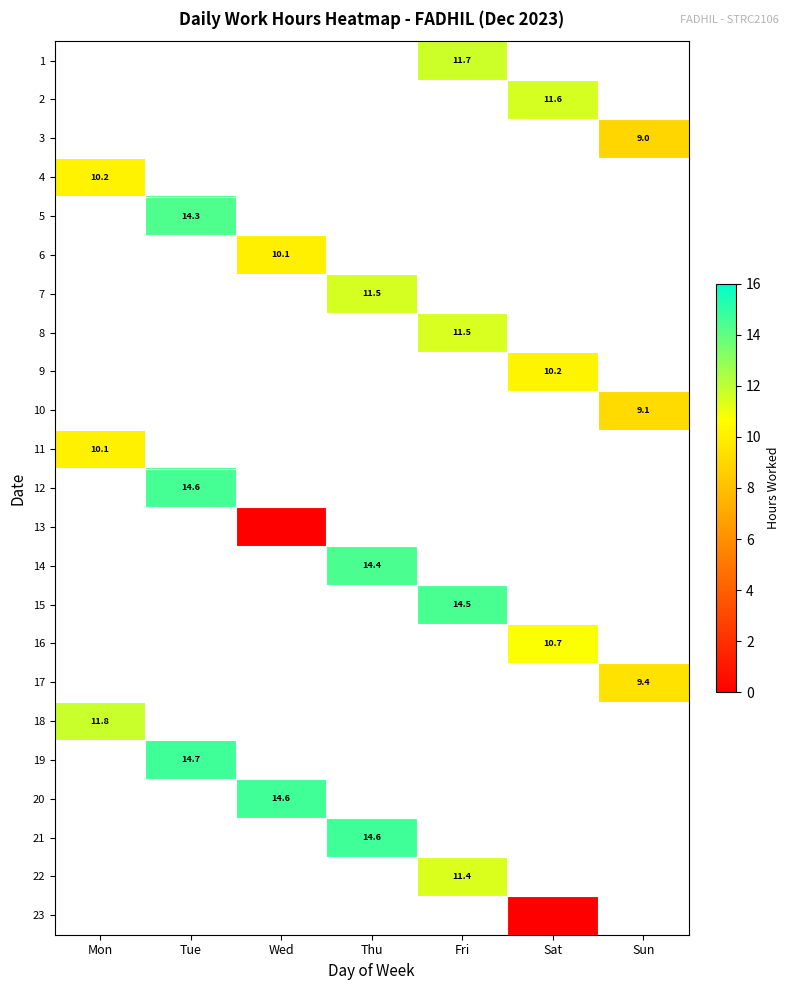

The value of 5 at Tue is 14.3. True or false?

True